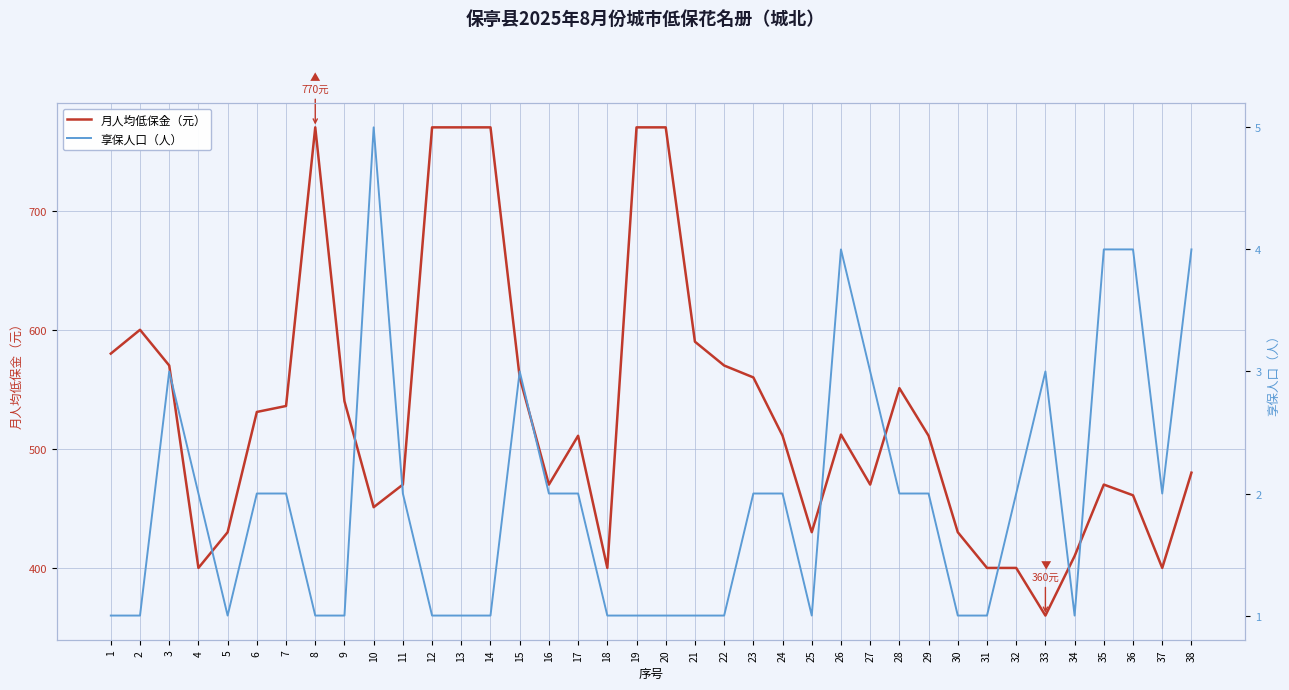

At which category is the sum across all series the highest?

8